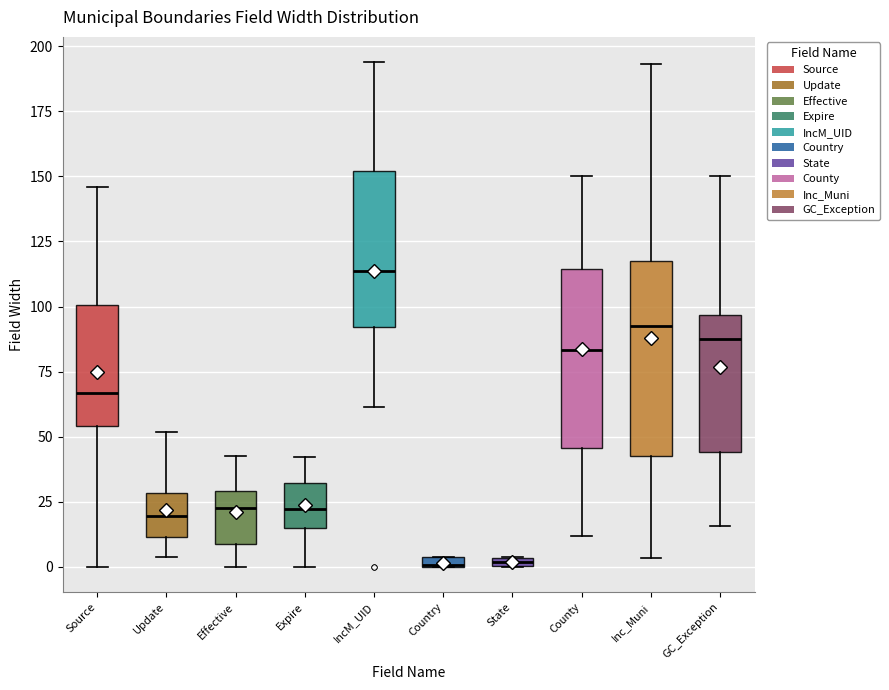

Where is the upper edge of the box for Country on the y-axis? The values are not printed on the chart, so give them approximately, as read against the axis.

5